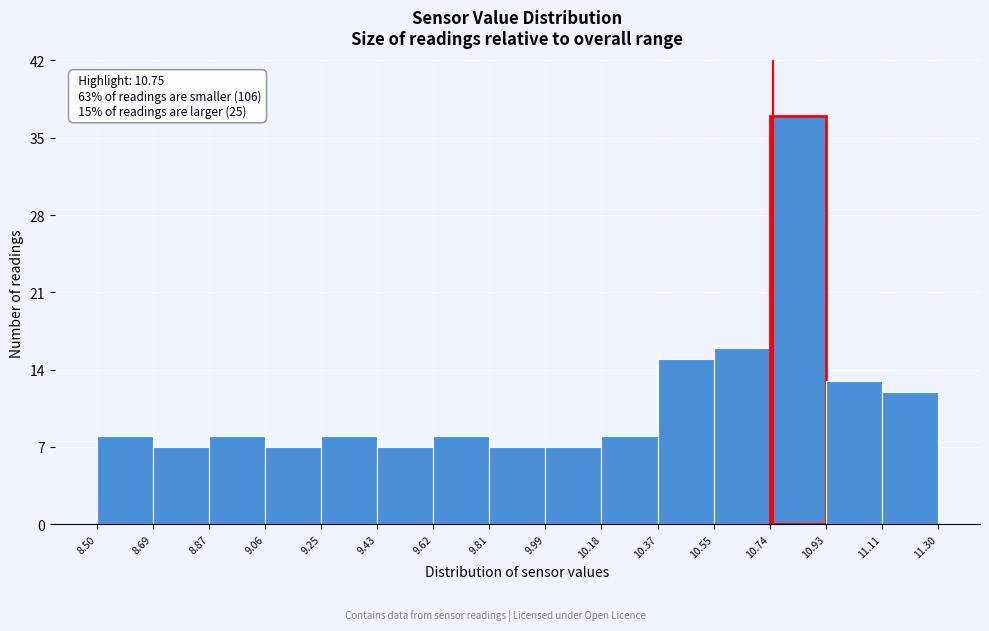

Which range on the x-axis has the tallest bar?

10.74 to 10.93